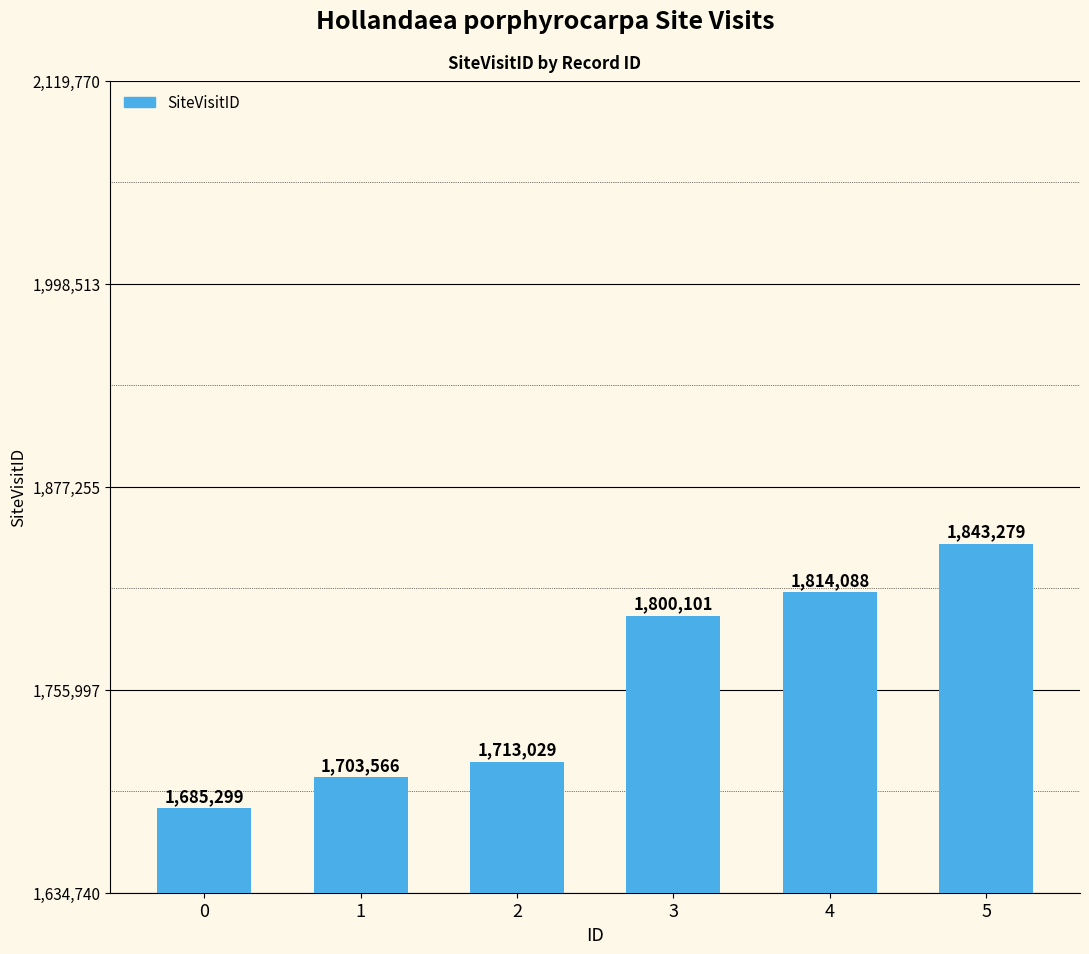

Does the chart contain stacked bars?

No